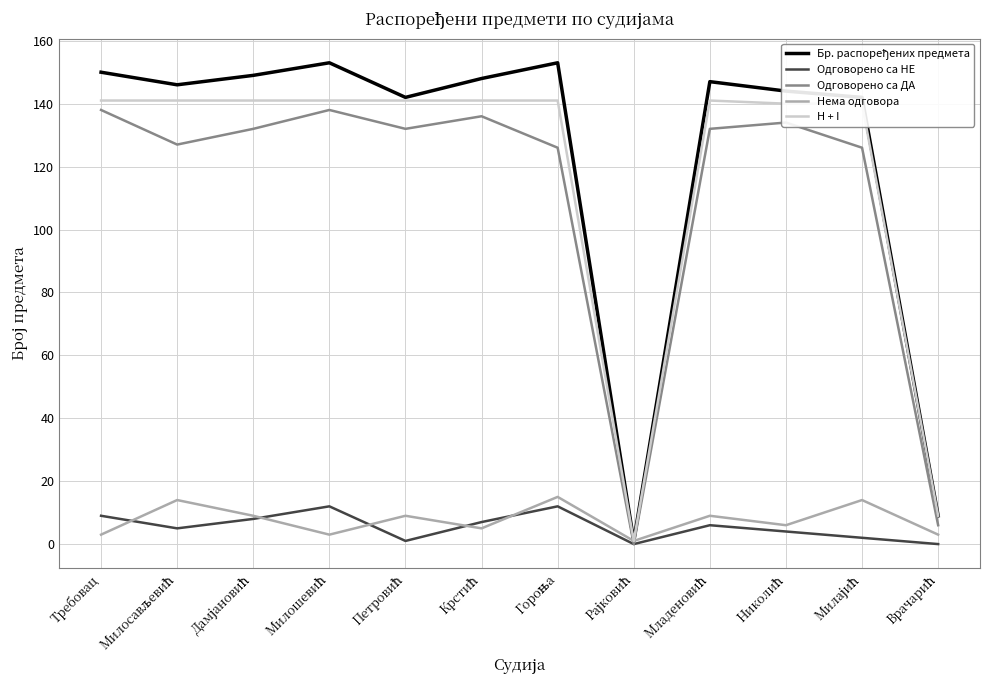

What is the greatest value displayed?

153